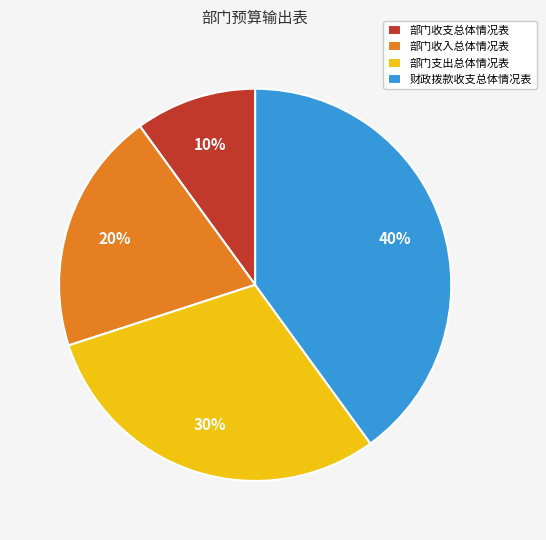

Combined, do 部门收支总体情况表 and 部门支出总体情况表 account for over 50%?

No